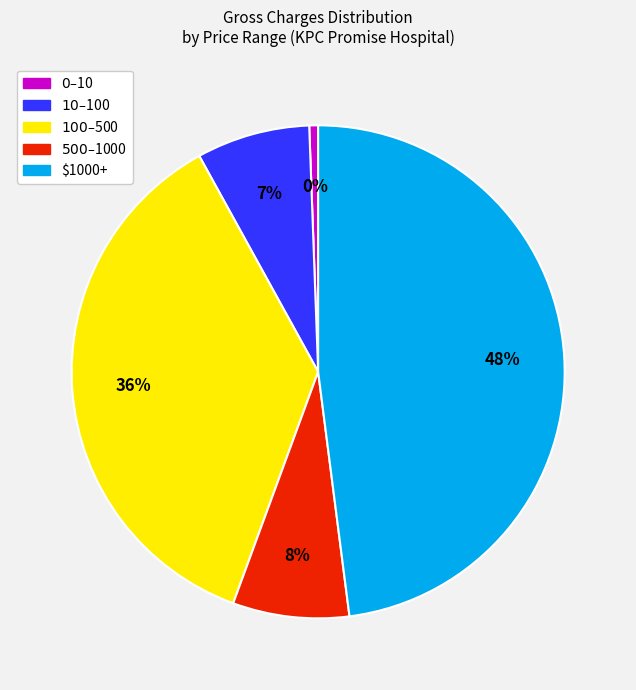

Combined, do Charges_5 and Charges_2 account for over 50%?

Yes